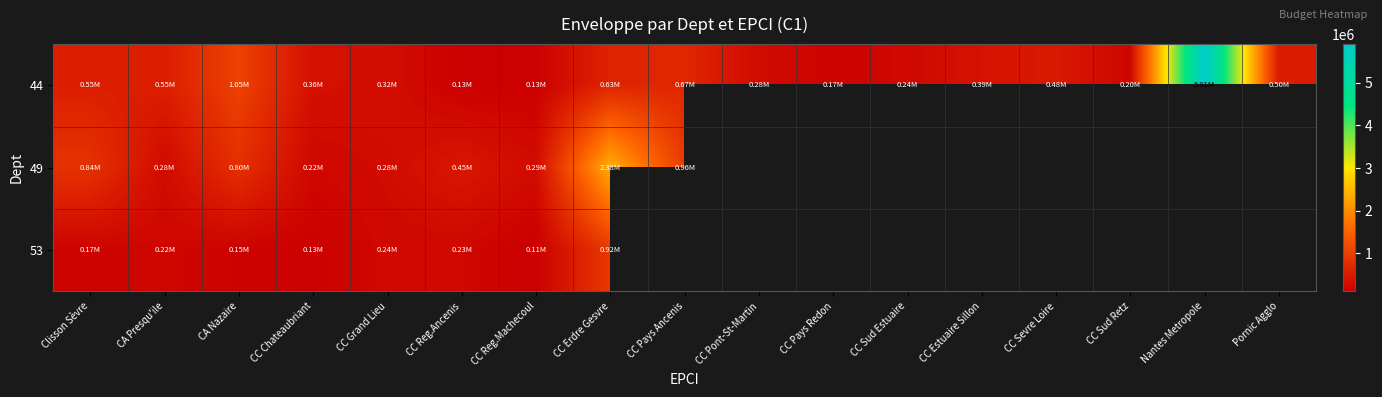

What is the lowest value of the 49 series?

222330.0